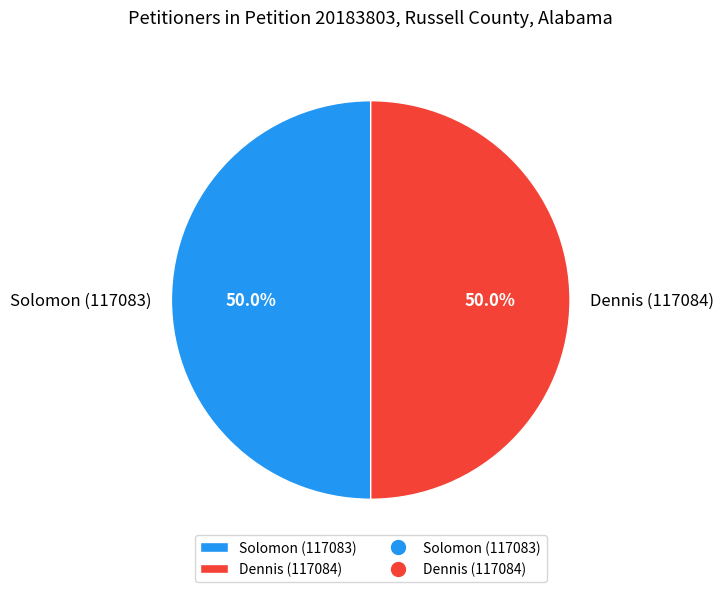

What percentage is NOT represented by Dennis (117084)?

50.0%